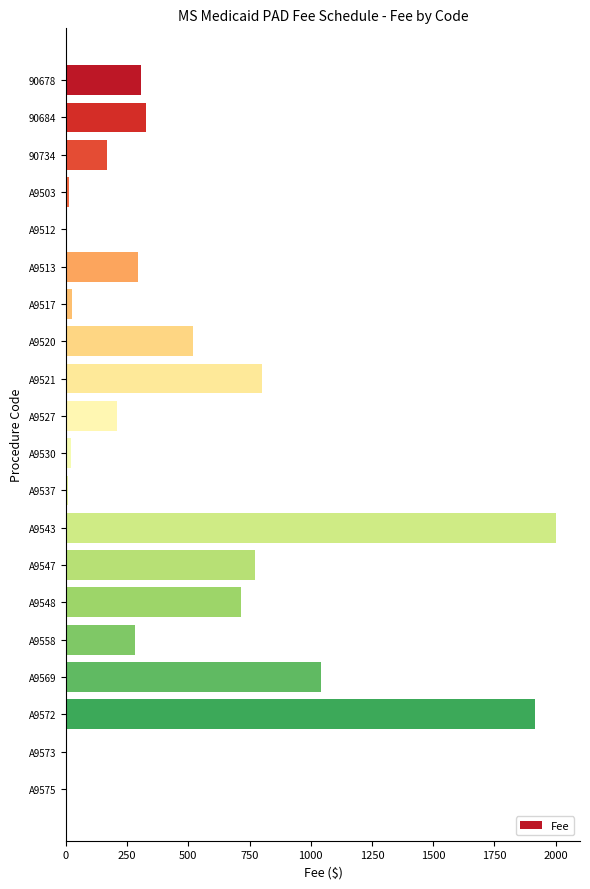

Is it true that the value at A9543 is 2000.0?

True